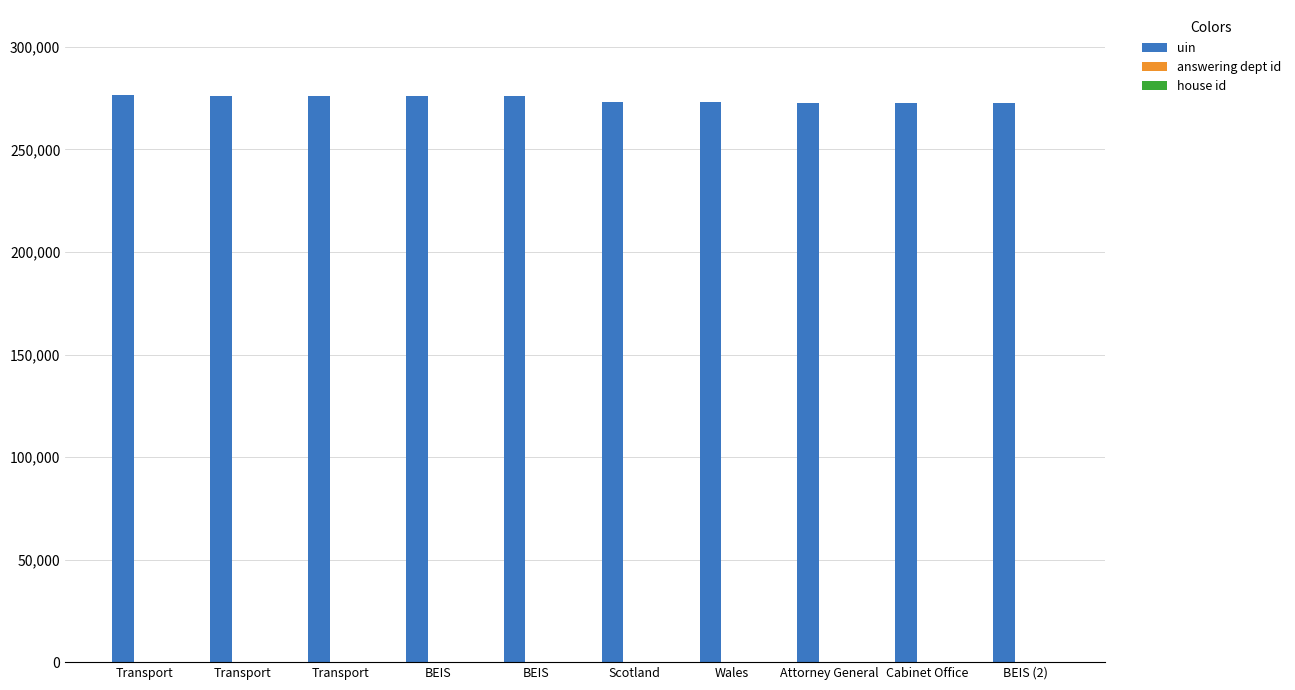

Between Scotland and Cabinet Office, which series saw the biggest shift?

uin